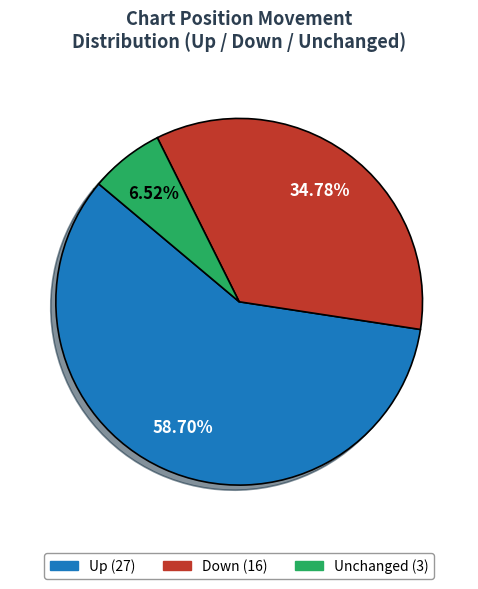

Between Down (16) and Unchanged (3), which is larger?

Down (16)